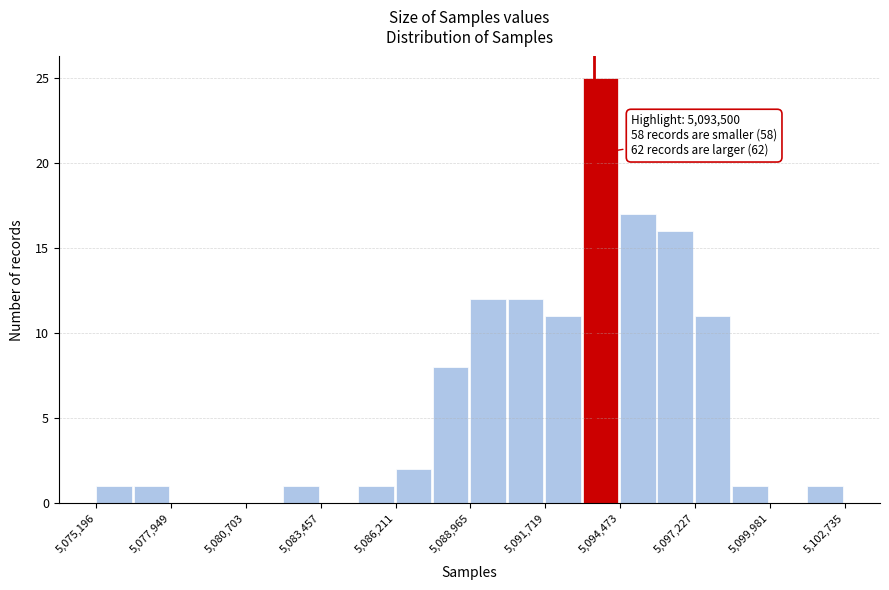

Read against the x-axis, roughly where is the centre of the tallest bar?

5094000